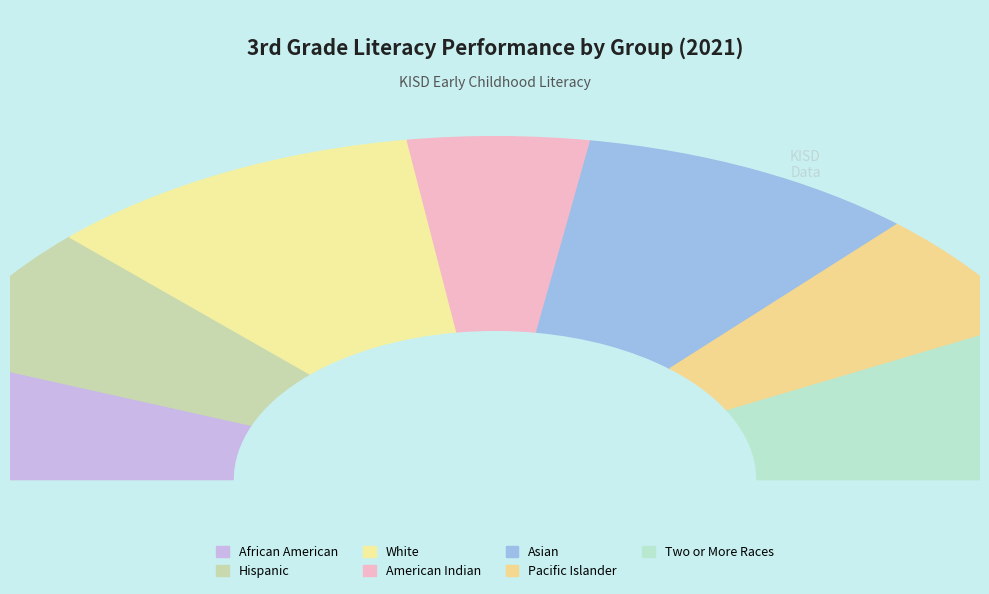

What is the change in value from African American to White?

+0.2